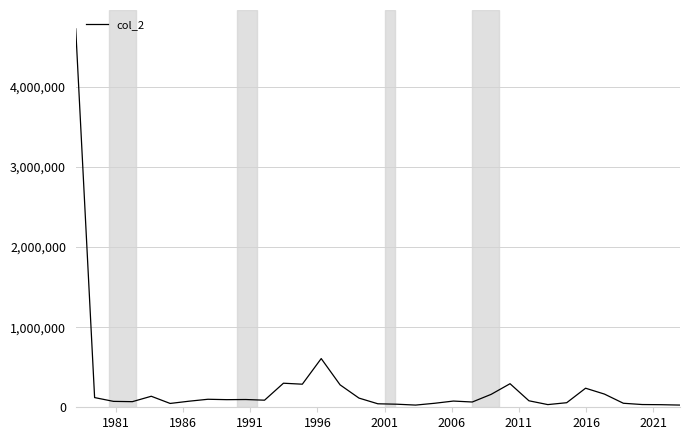

True or false: there are more than 0 points higher than both neighbors.

True